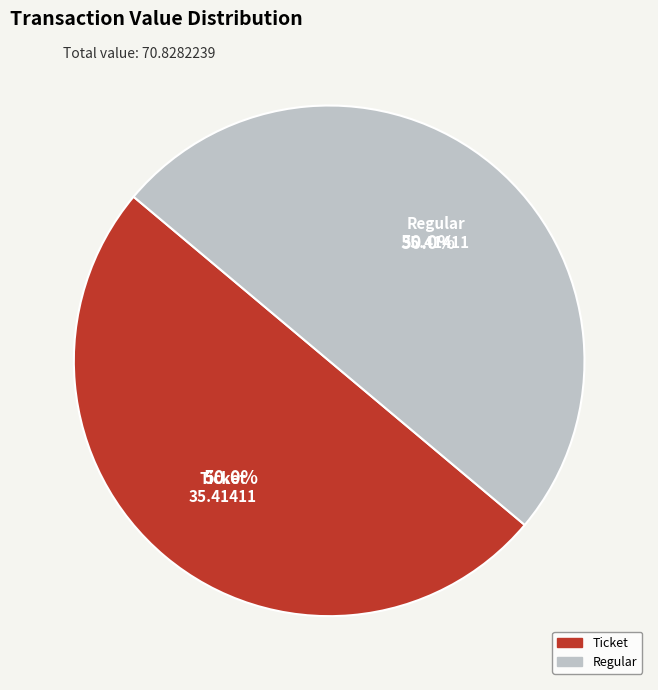

Count the number of slices in the pie.

2